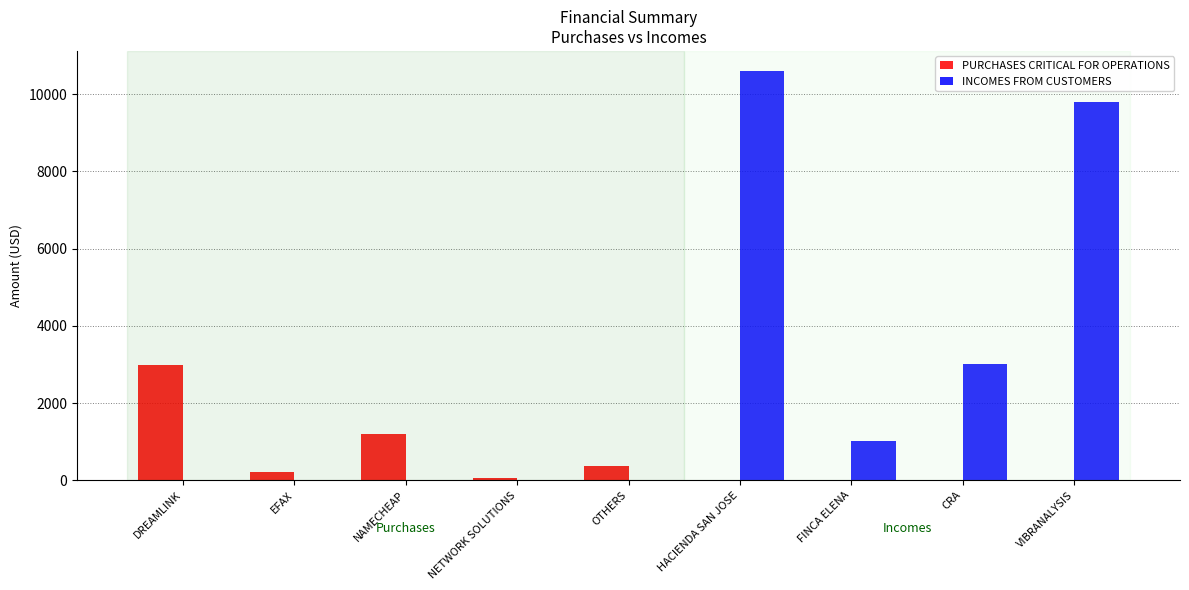

How many groups of bars are there?

9